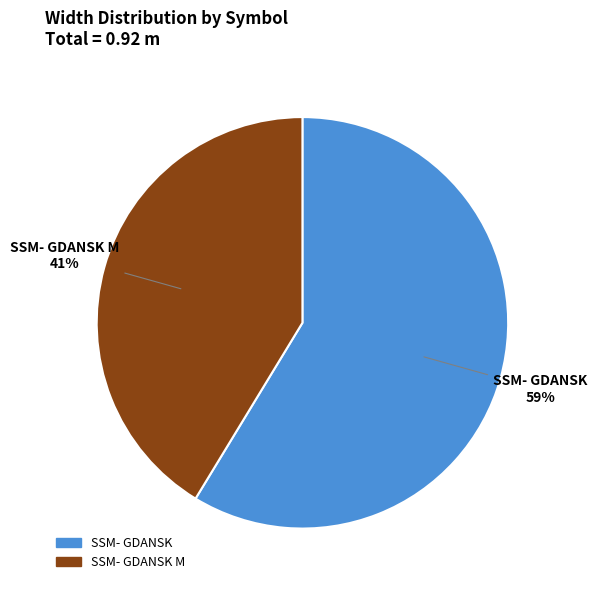

Is there a majority slice in this chart?

Yes